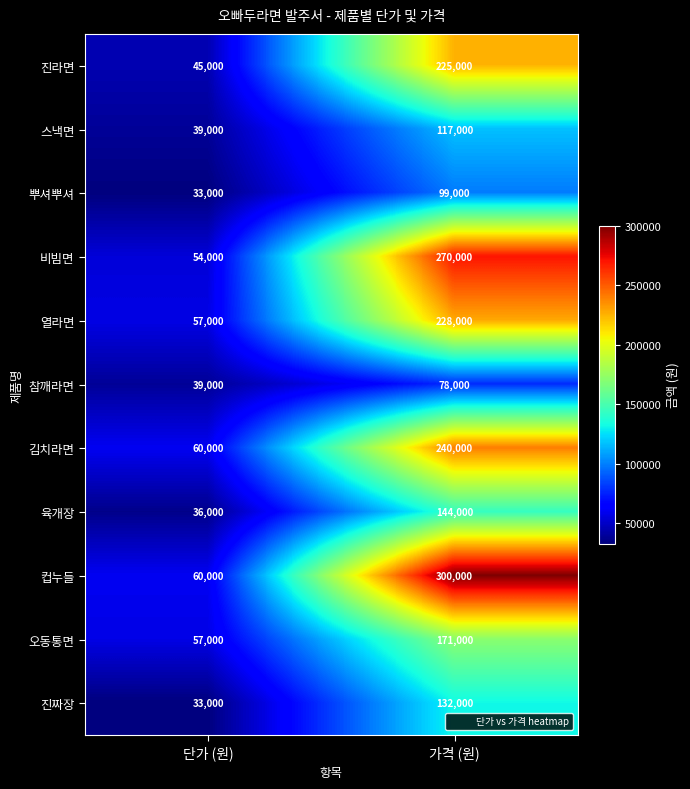

What is the difference between the highest and lowest values at 가격 (원)?

222000